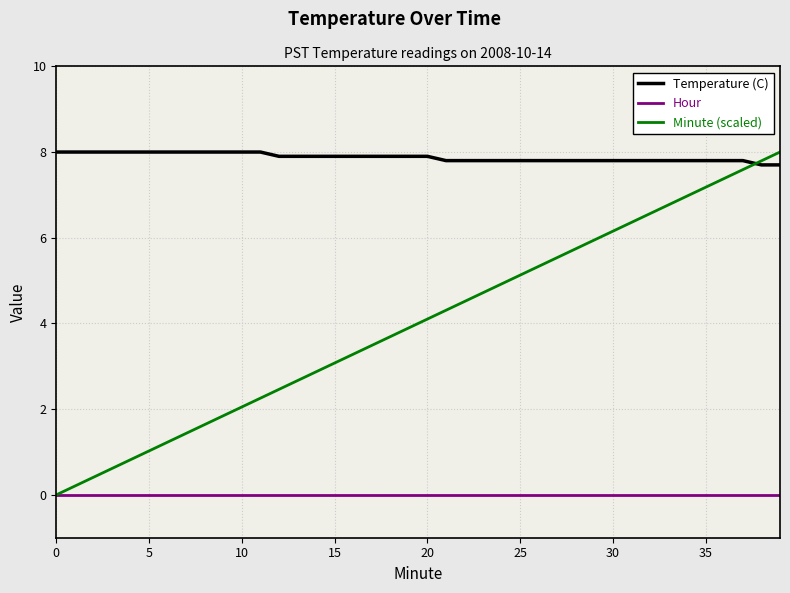

Which series has the largest range (max minus min)?

Minute (scaled)